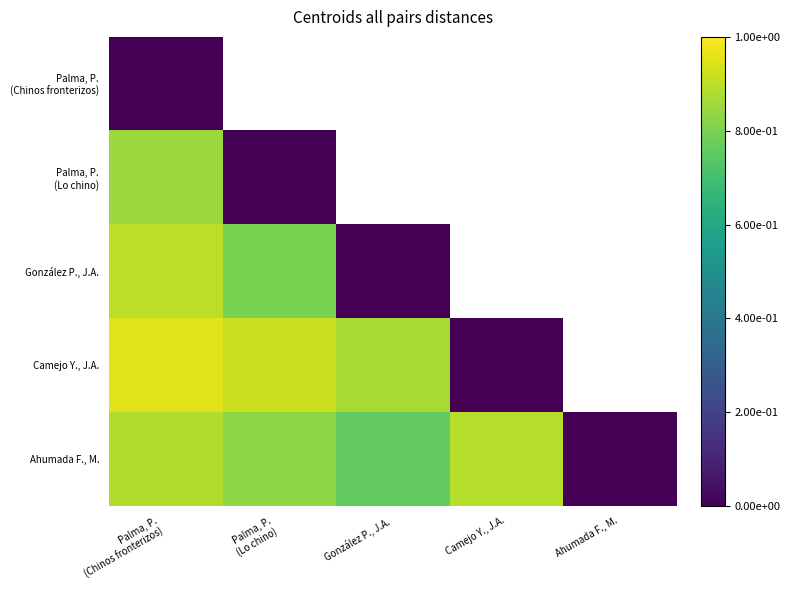

At which category is the sum across all series the highest?

Palma, P.
(Chinos fronterizos)